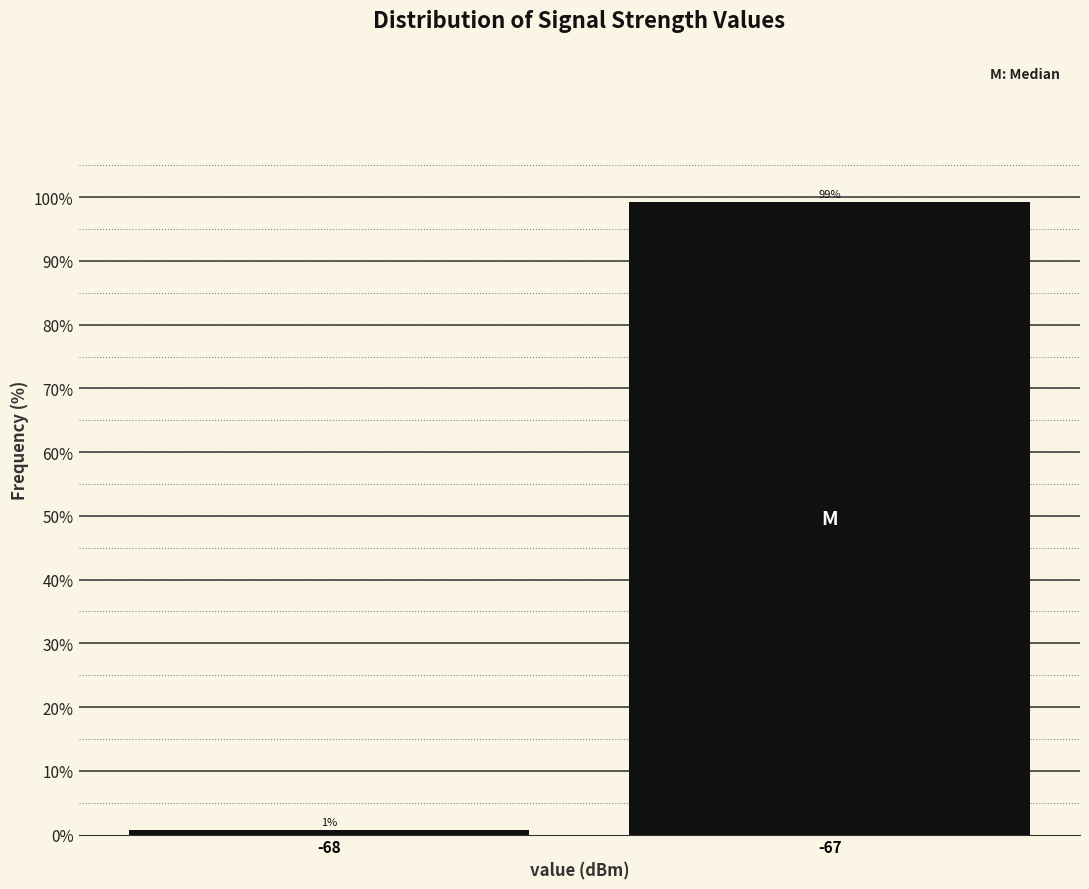

Which has a higher value, -67 or -68?

-67